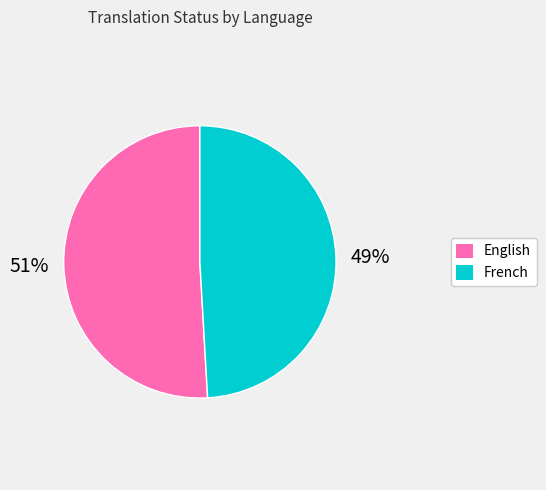

Is there a majority slice in this chart?

Yes